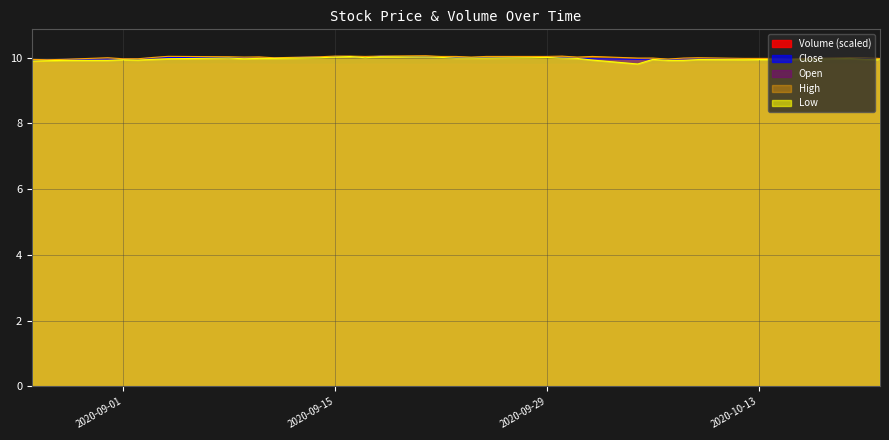

Between 2020-09-03 and 2020-10-02, which series saw the biggest shift?

High